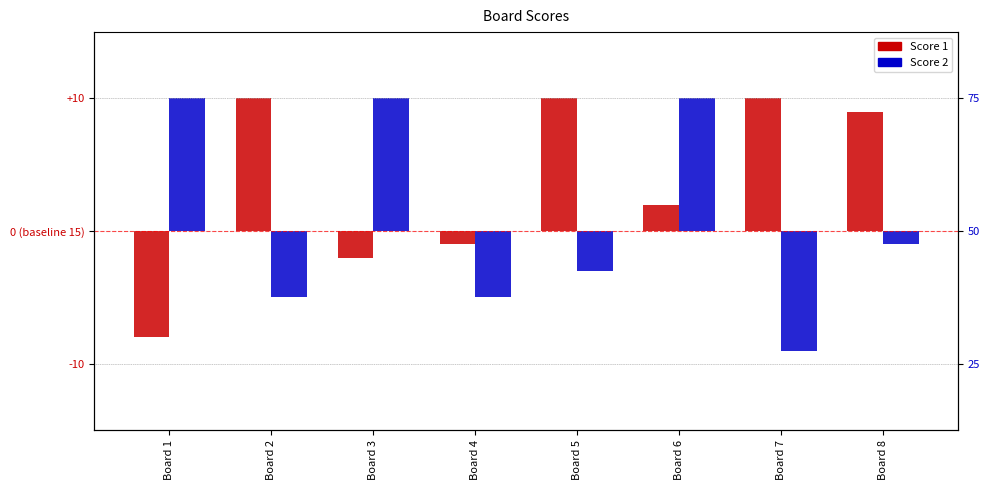

What is the value of the Score 1 bar at the 8th from the left?

9